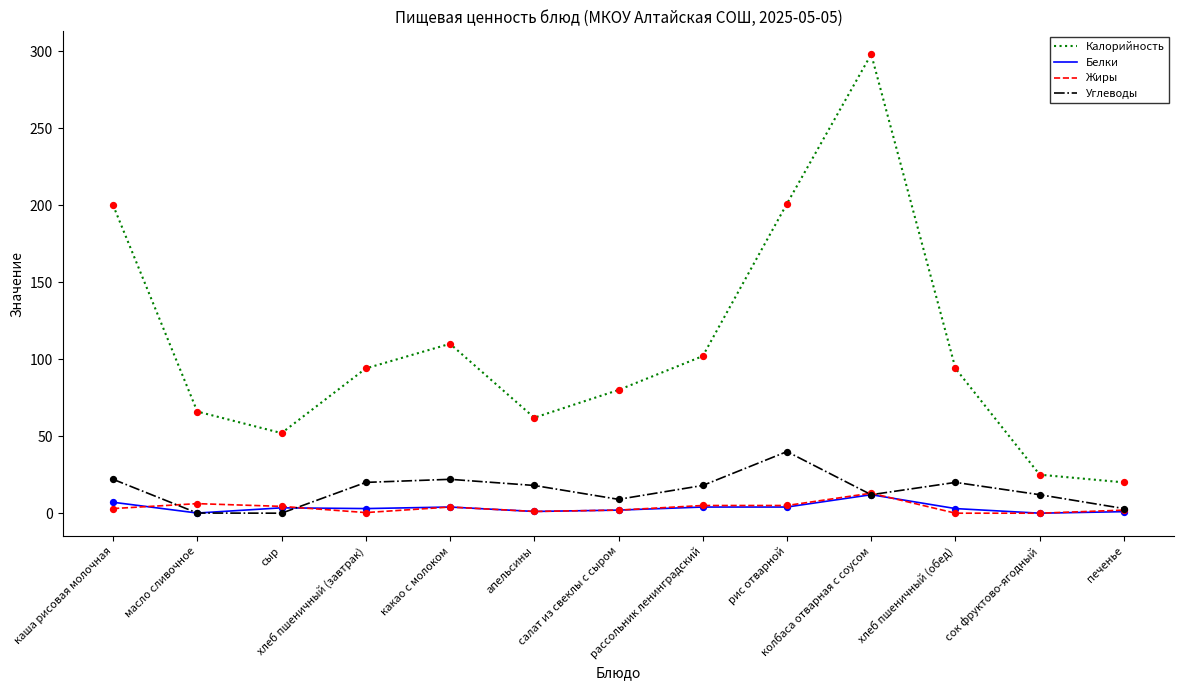

Which series has the widest spread of values?

Калорийность